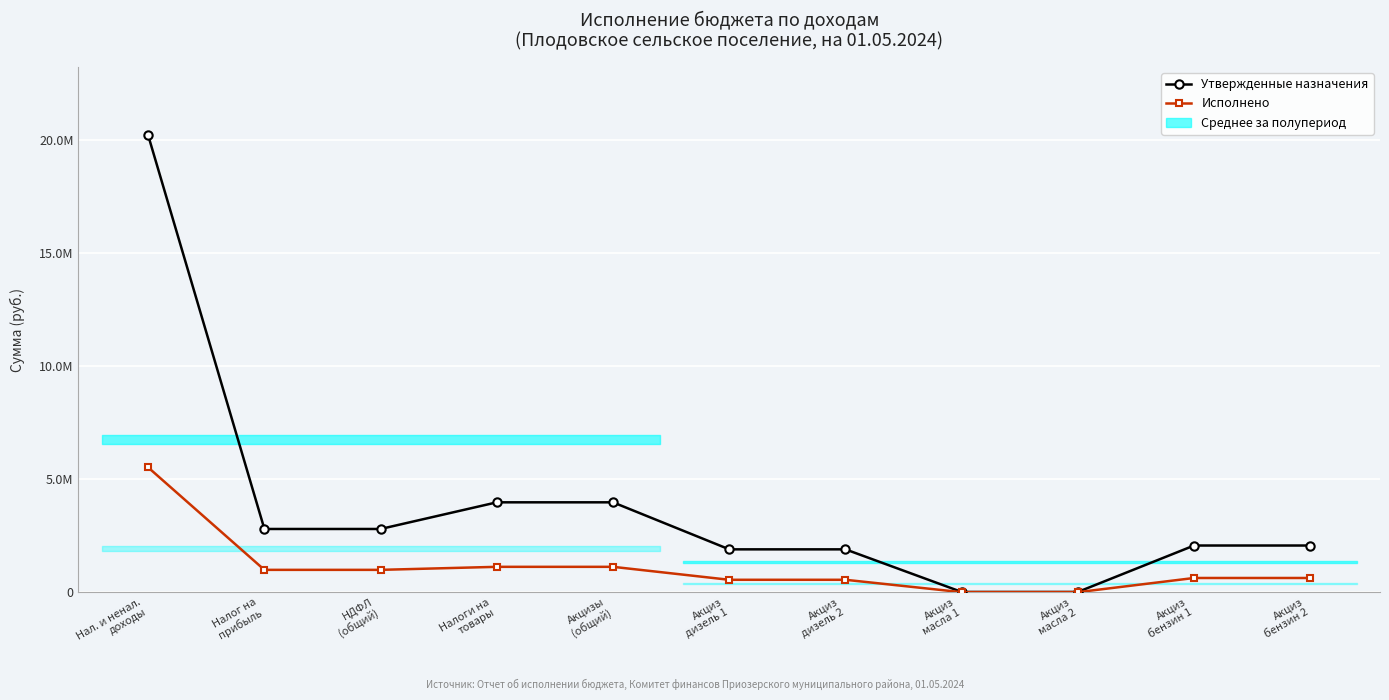

Which has a higher value, Акциз
дизель 1 or Акциз
бензин 1?

Акциз
бензин 1